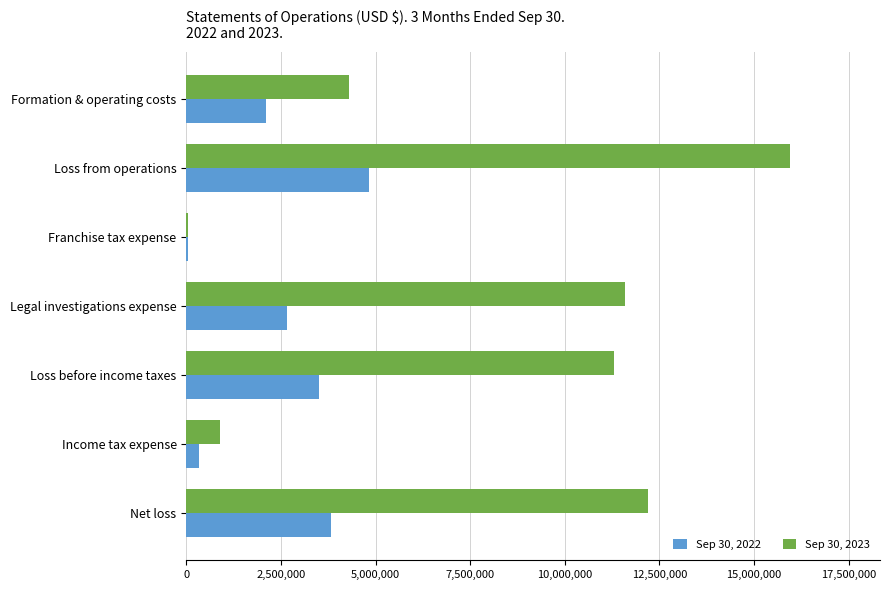

How many categories are shown in the chart?

7